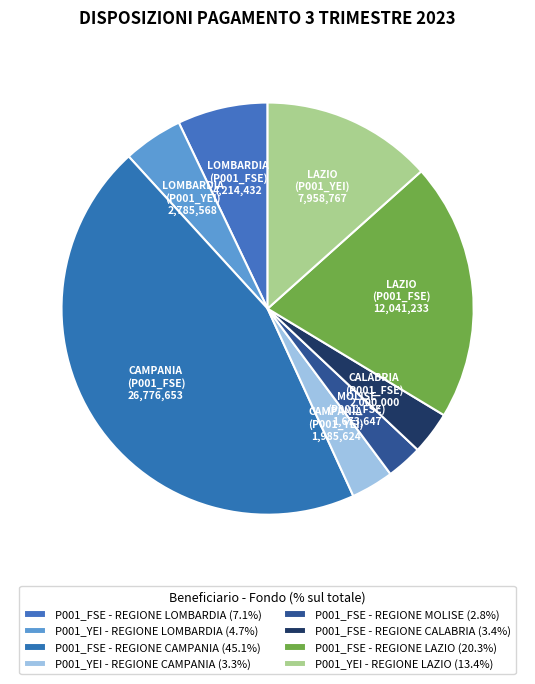

What is the largest slice in the pie chart?

P001_FSE - REGIONE CAMPANIA